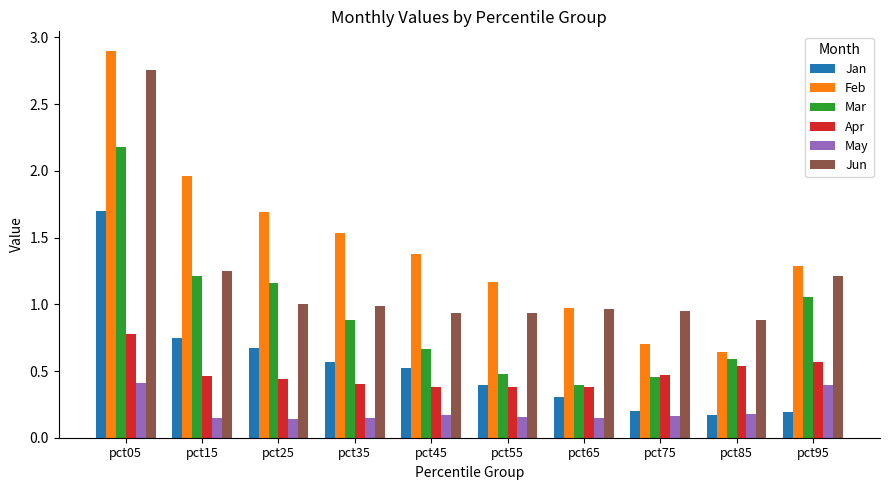

What is the total value across all series at pct75?

2.9